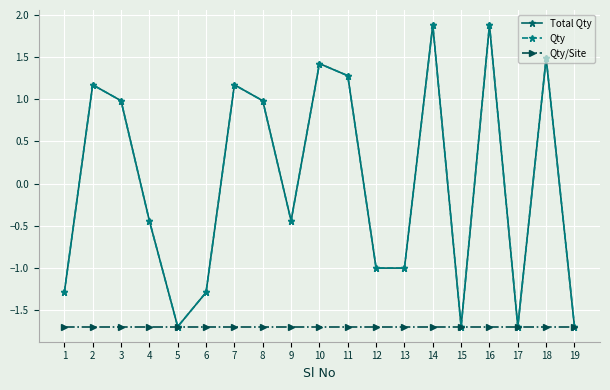

Reading left to right, what are all the values shown in this chart?

Total Qty: 1=-1.3	2=1.2	3=1.0	4=-0.4	5=-1.7	6=-1.3	7=1.2	8=1.0	9=-0.4	10=1.4	11=1.3	12=-1.0	13=-1.0	14=1.9	15=-1.7	16=1.9	17=-1.7	18=1.5	19=-1.7
Qty: 1=-1.3	2=1.2	3=1.0	4=-0.4	5=-1.7	6=-1.3	7=1.2	8=1.0	9=-0.4	10=1.4	11=1.3	12=-1.0	13=-1.0	14=1.9	15=-1.7	16=1.9	17=-1.7	18=1.5	19=-1.7
Qty/Site: 1=-1.7	2=-1.7	3=-1.7	4=-1.7	5=-1.7	6=-1.7	7=-1.7	8=-1.7	9=-1.7	10=-1.7	11=-1.7	12=-1.7	13=-1.7	14=-1.7	15=-1.7	16=-1.7	17=-1.7	18=-1.7	19=-1.7